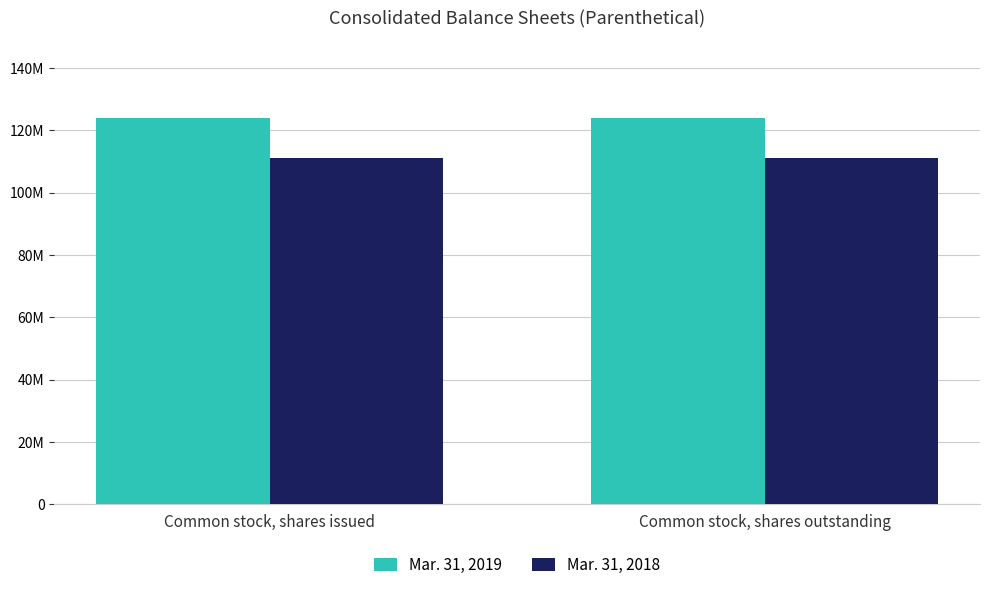

The Mar. 31, 2018 series shows 61233324 at Common stock, shares outstanding. True or false?

False